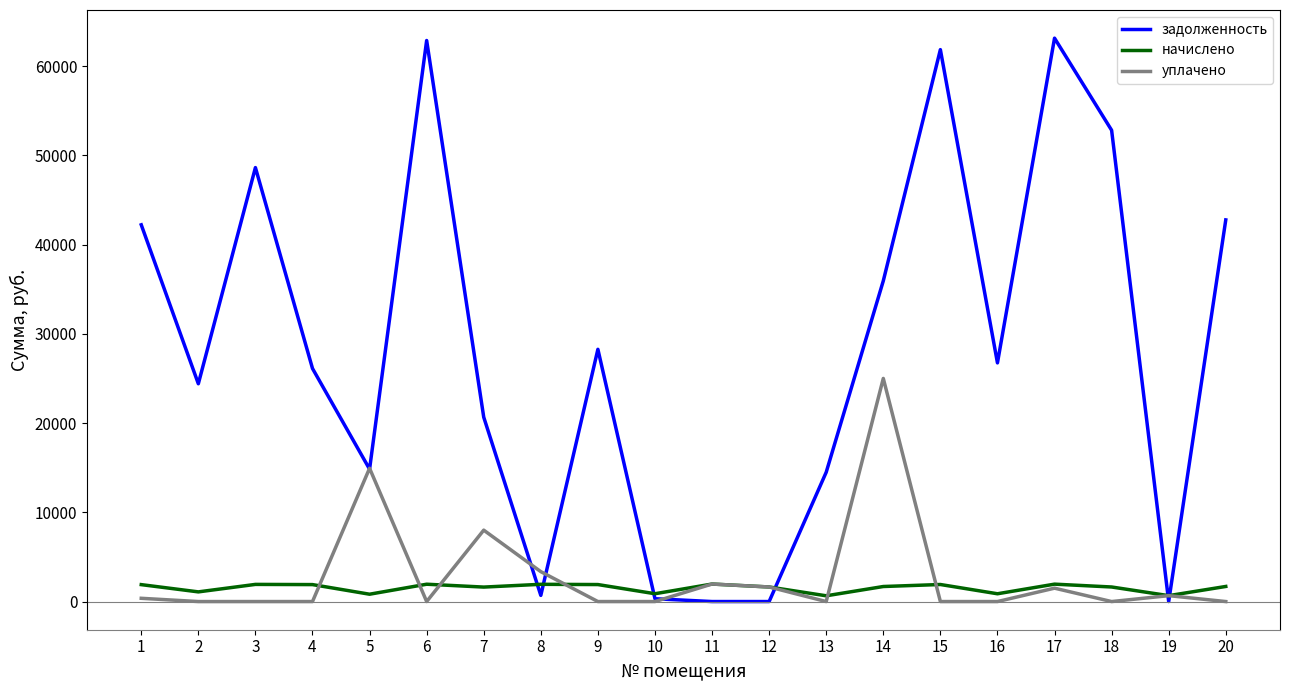

Is it true that уплачено equals 14932.4 at 5?

True